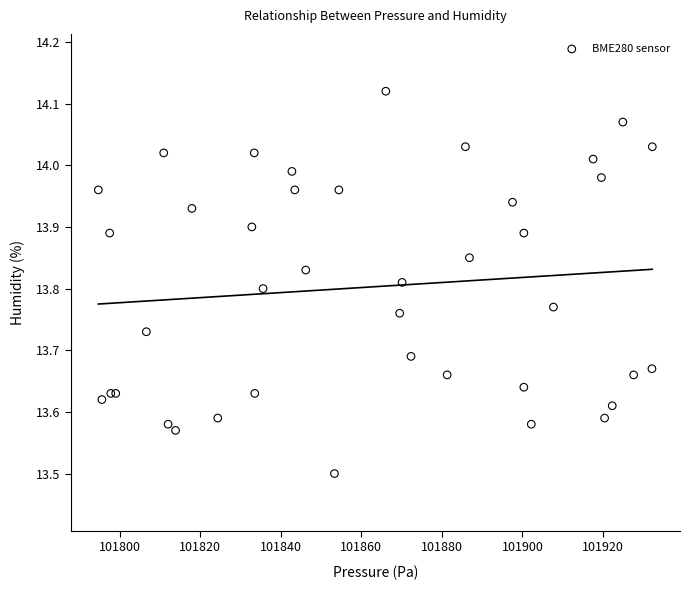

What Y value in the scatter plot is closest to 13?

13.5